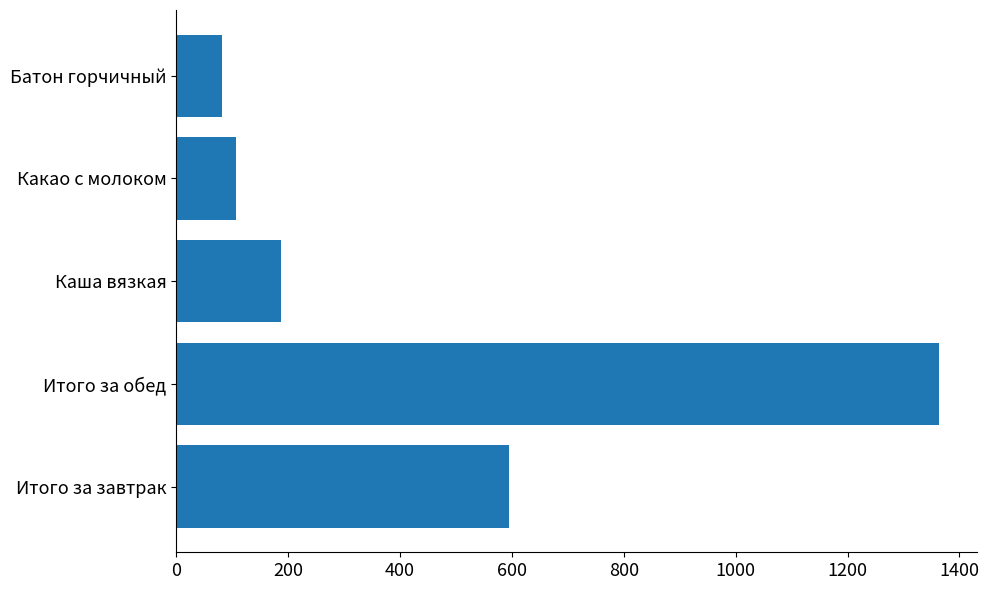

What is the minimum value shown in the chart?

82.1